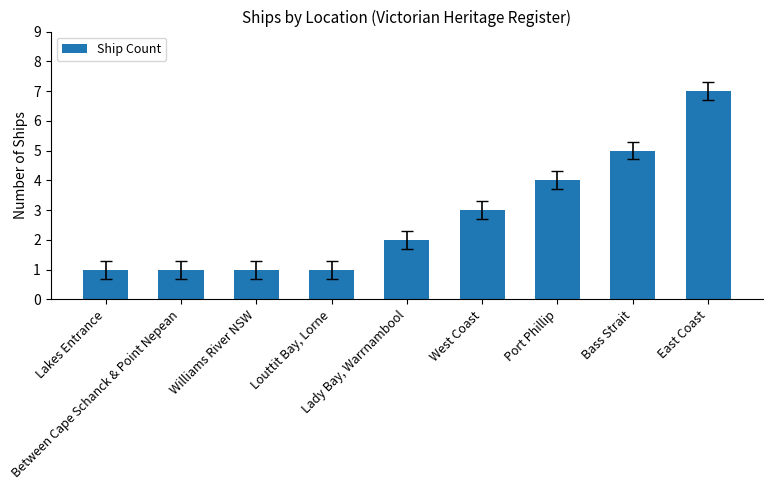

What is the difference between the values at Port Phillip and Lady Bay, Warrnambool?

2